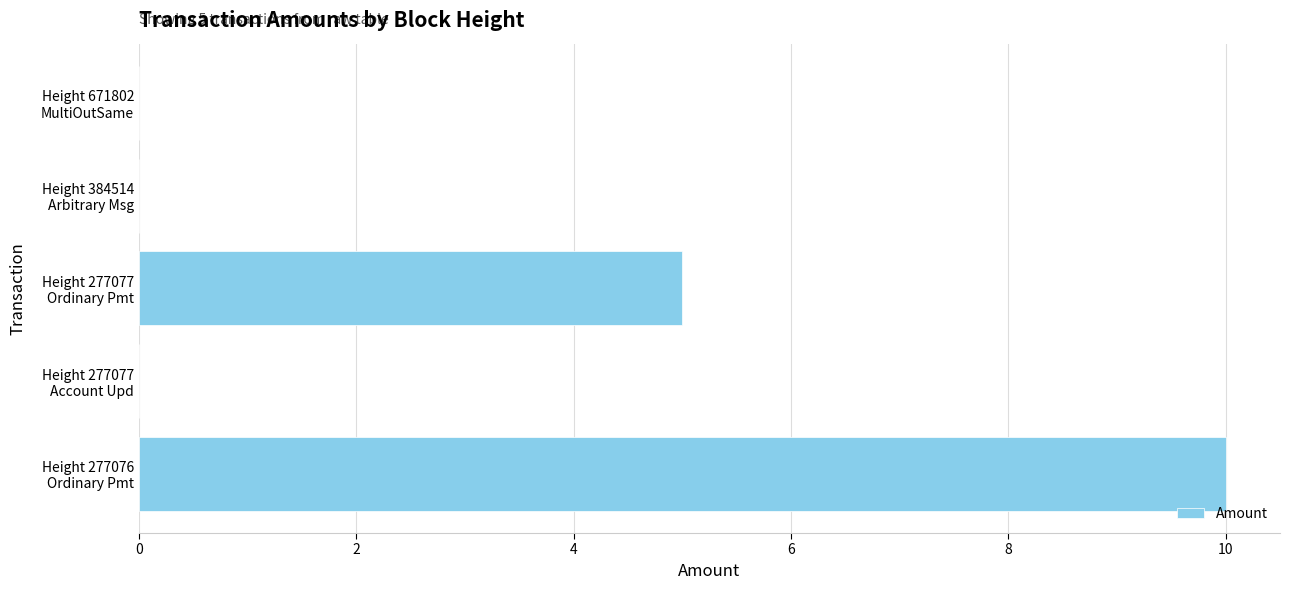

What is the sum of all values?

15.0